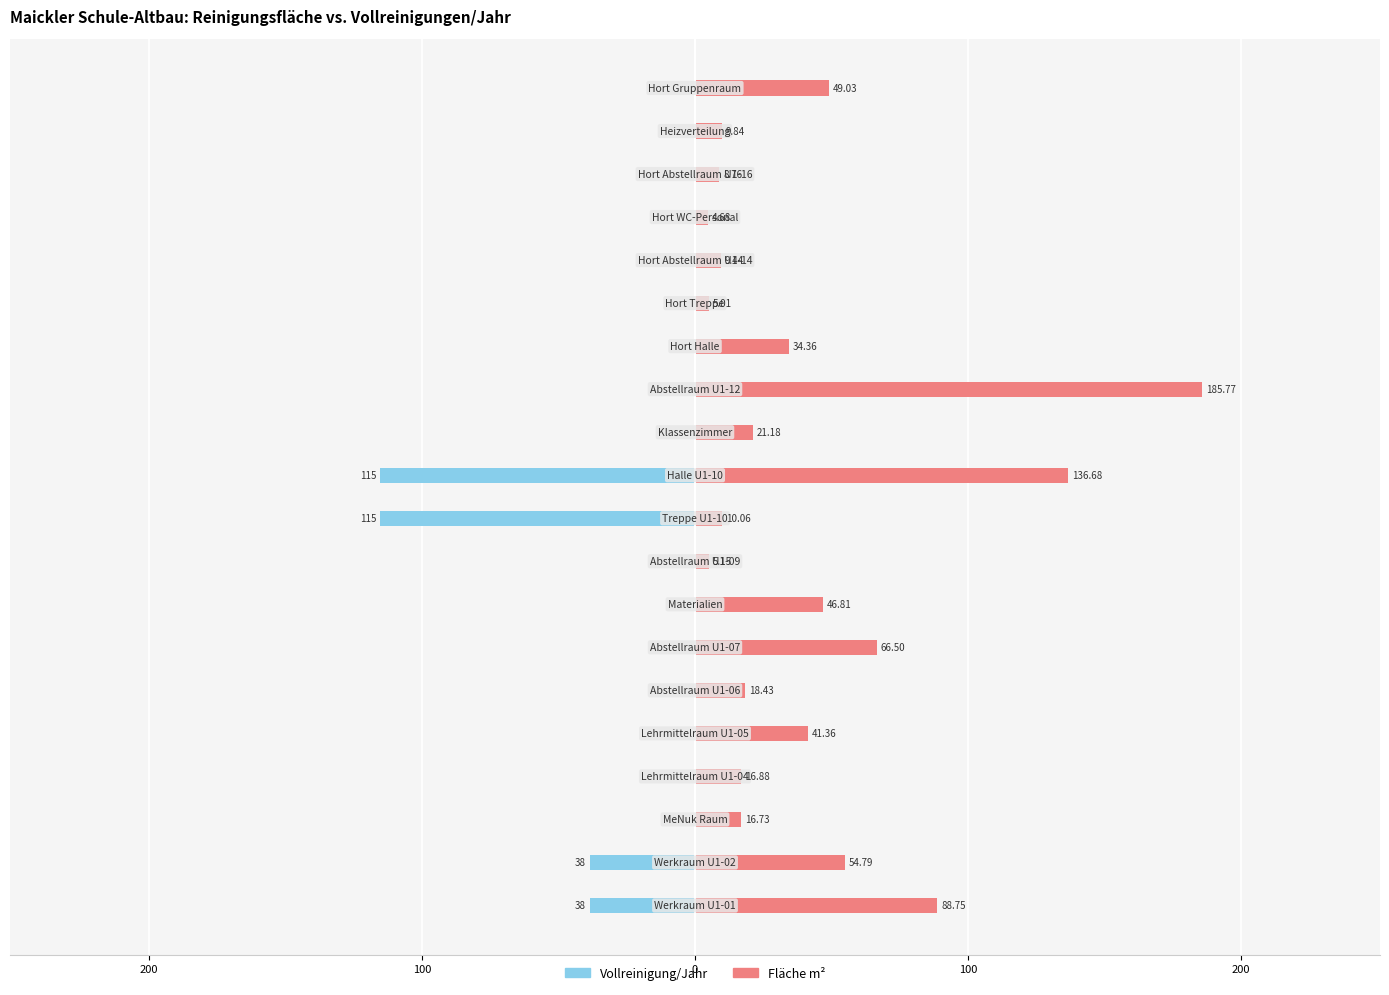

Reading left to right, extract all data points from this chart.

Vollreinigung/Jahr: -38.4	-38.4	0.0	0.0	0.0	0.0	0.0	0.0	0.0	-115.2	-115.2	0.0	0.0	0.0	0.0	0.0	0.0	0.0	0.0	0.0
Fläche m²: 88.8	54.8	16.7	16.9	41.4	18.4	66.5	46.8	5.2	10.1	136.7	21.2	185.8	34.4	5.0	9.4	4.7	8.8	9.8	49.0